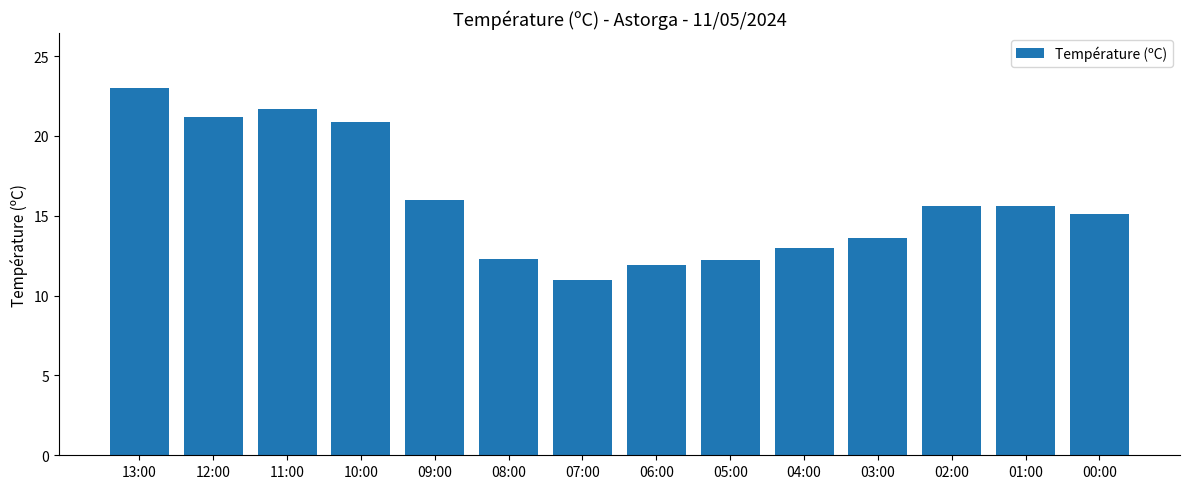

What is the greatest value displayed?

23.0